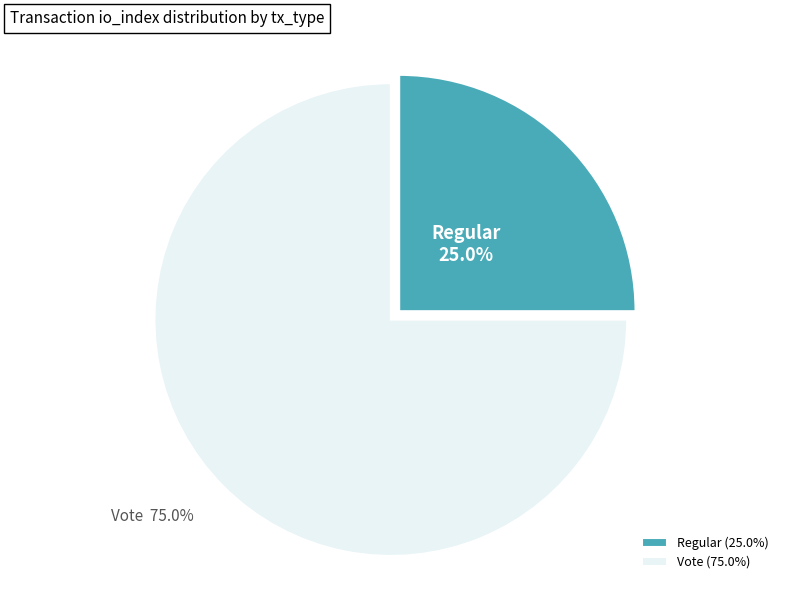

What is the total percentage of Regular and Vote?

100.0%